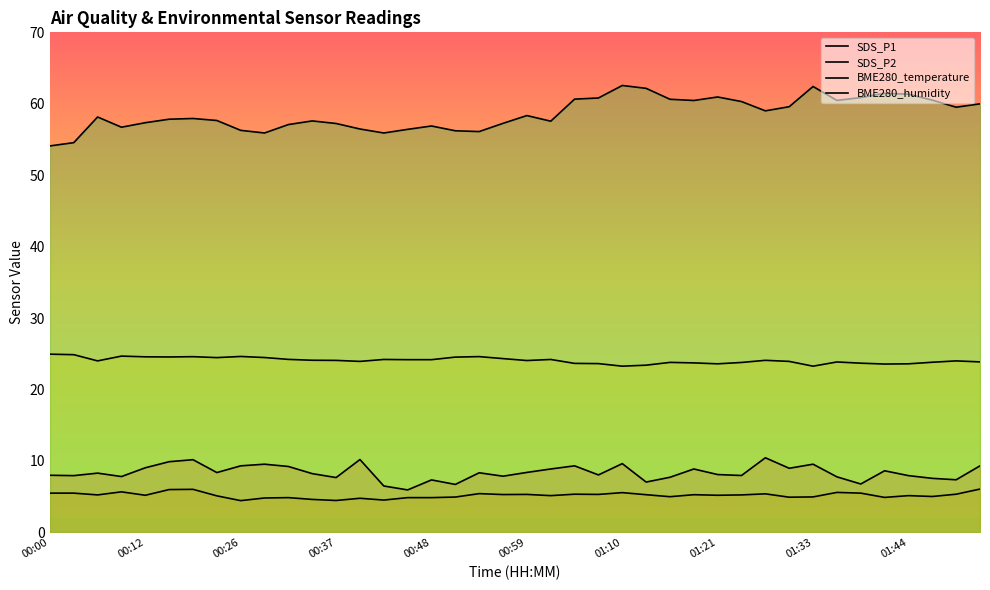

True or false: SDS_P2 and BME280_humidity cross at least once.

False